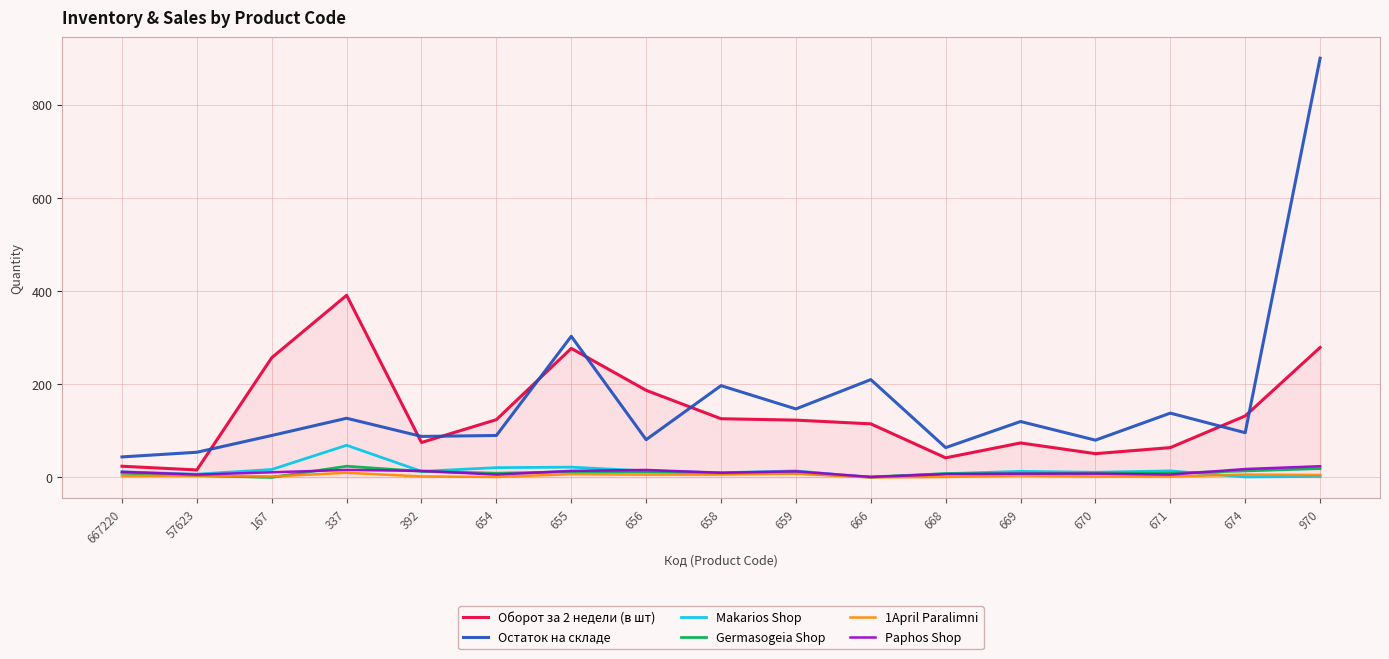

At which category does the chart reach its peak across all series?

970